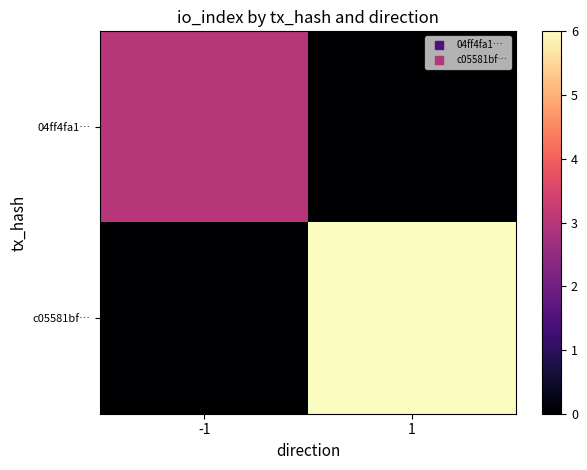

Count the number of data series in this chart.

2